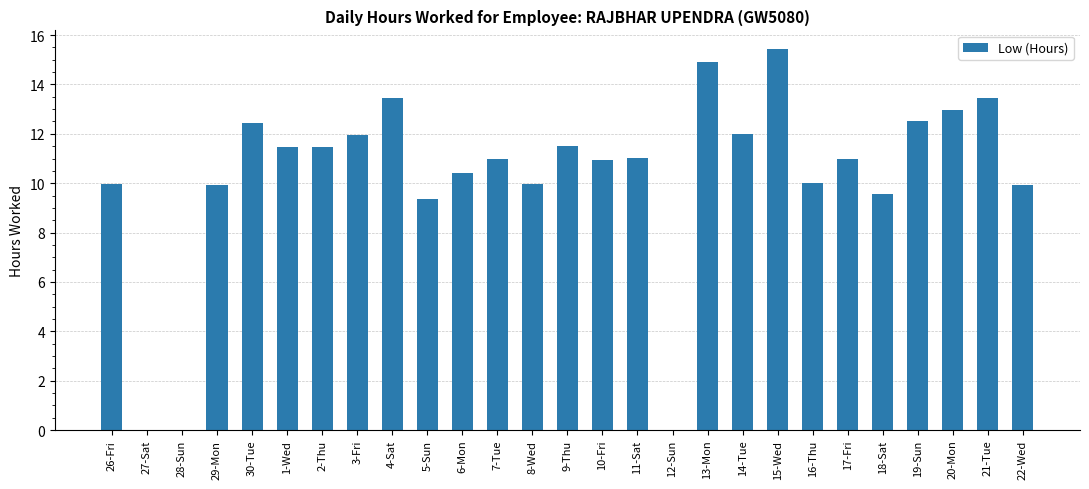

What is the sum of all values?

276.5